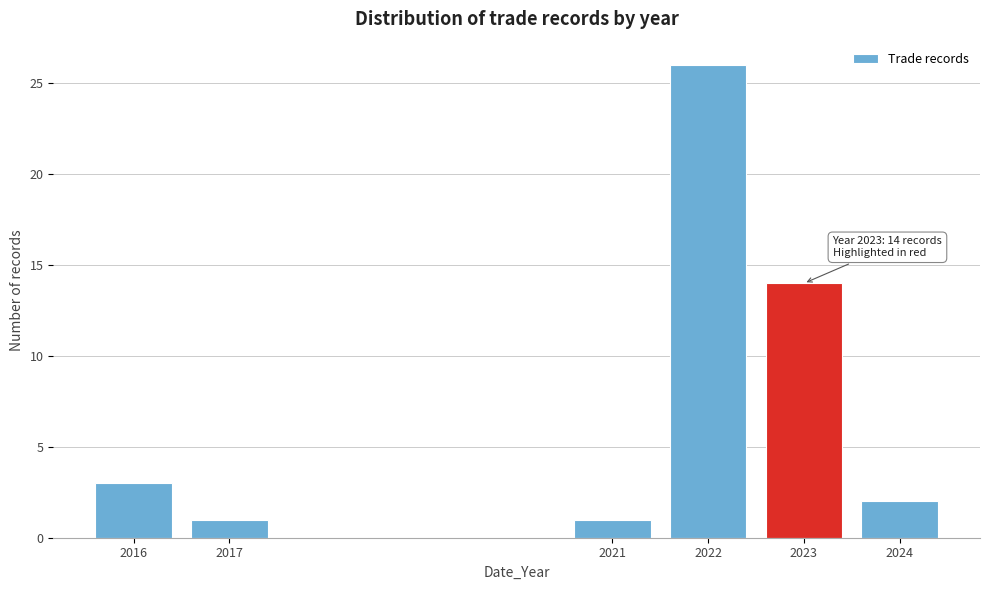

Reading left to right, transcribe all the data shown in this chart.

3	1	1	26	14	2